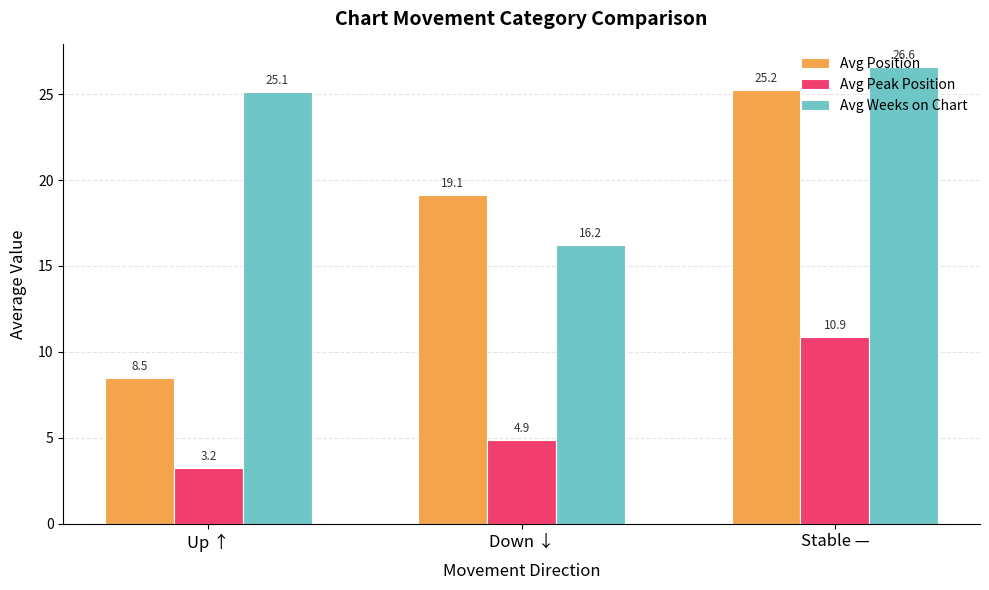

Is it true that Avg Peak Position equals 1.0 at Down ↓?

False